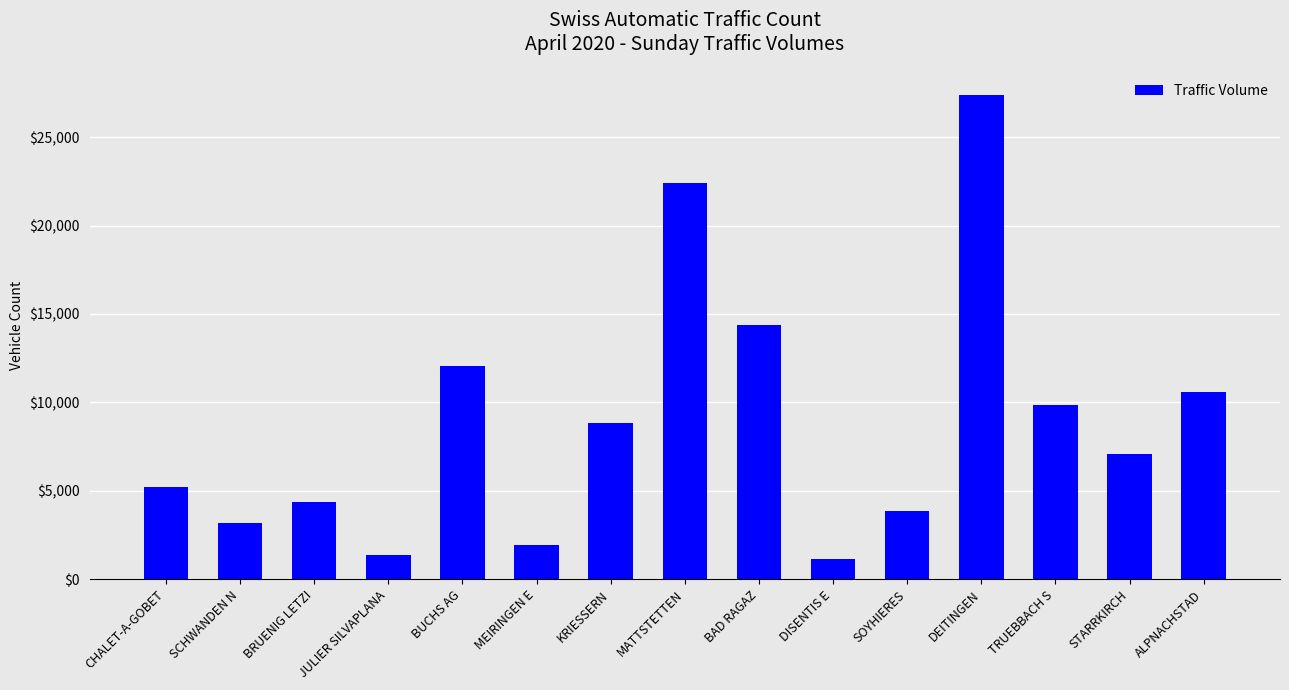

True or false: the data shows 3206 at SCHWANDEN N.

True